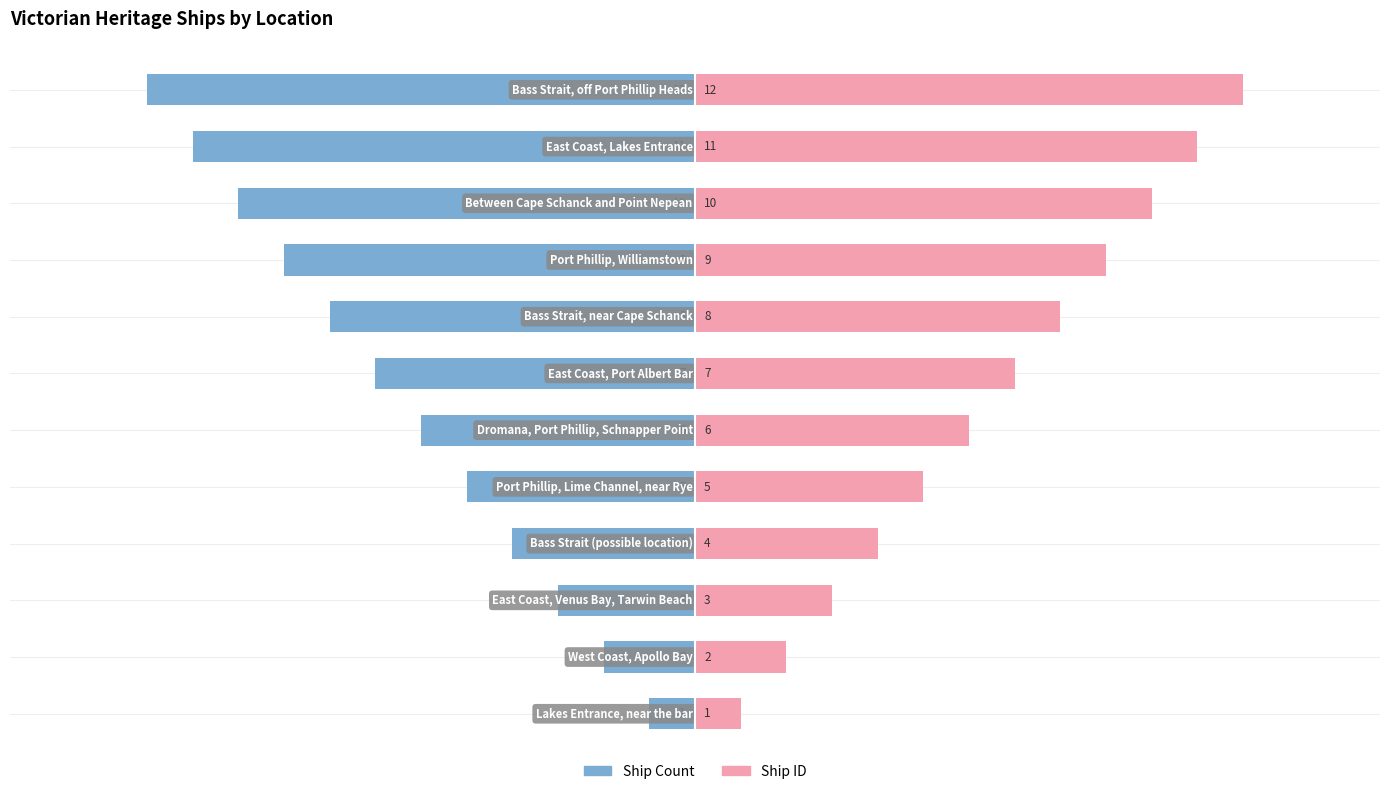

Reading left to right, transcribe all the data shown in this chart.

Ship Count: 0=-1	1=-2	2=-3	3=-4	4=-5	5=-6	6=-7	7=-8	8=-9	9=-10	10=-11	11=-12
Ship ID: 0=1	1=2	2=3	3=4	4=5	5=6	6=7	7=8	8=9	9=10	10=11	11=12